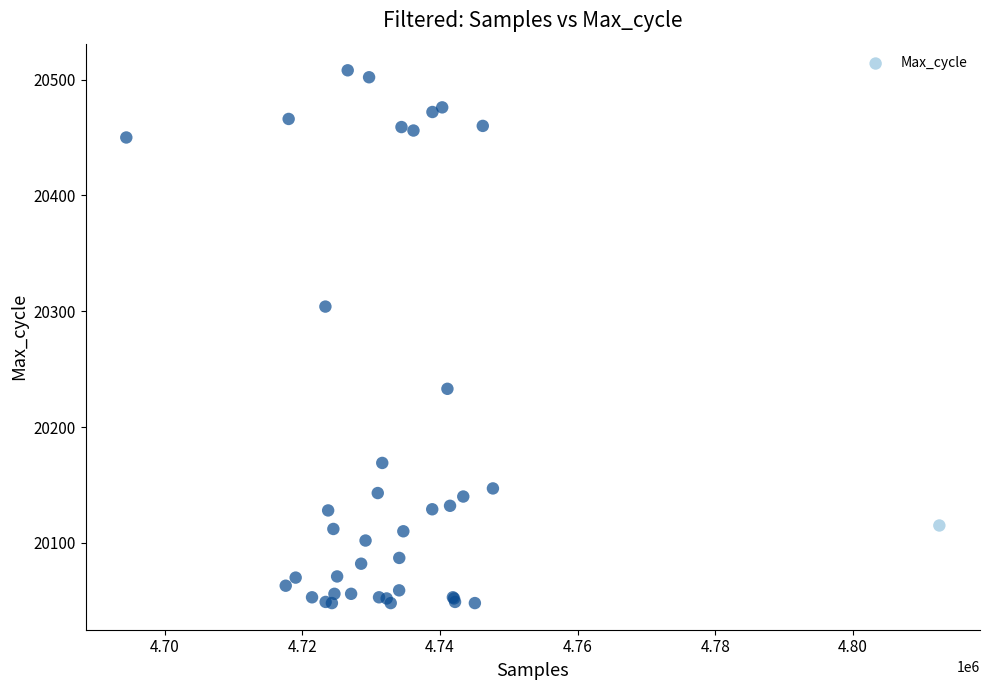

What Y value in the scatter plot is closest to 20278?

20304